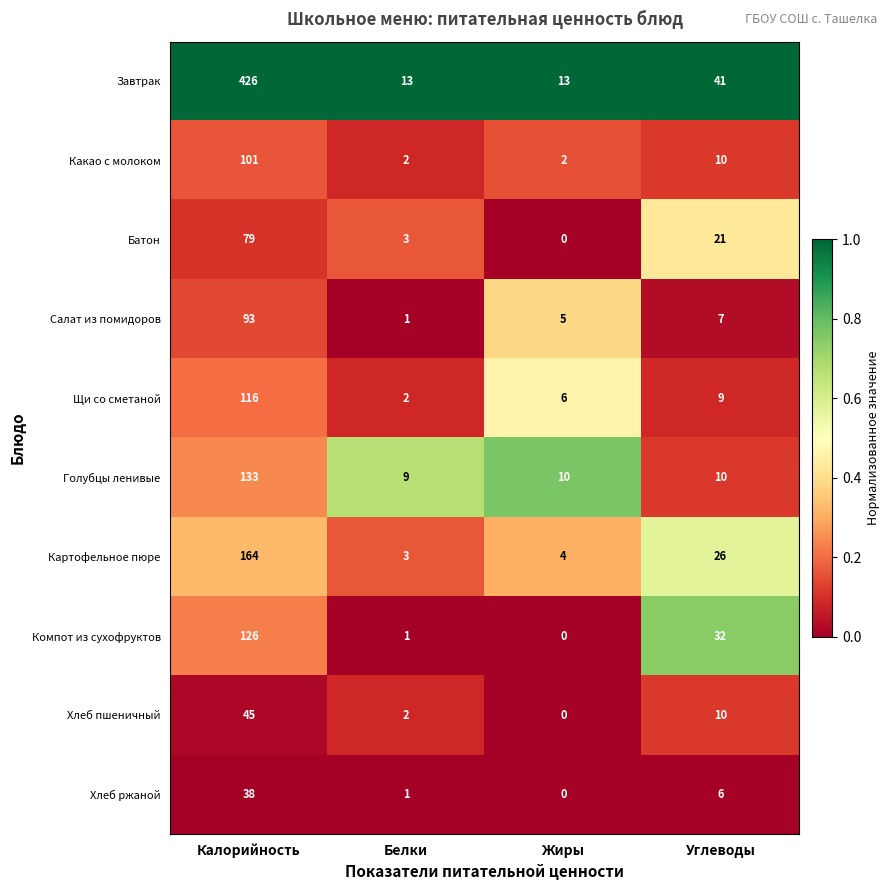

The value of Хлеб ржаной at Белки is 1. True or false?

True